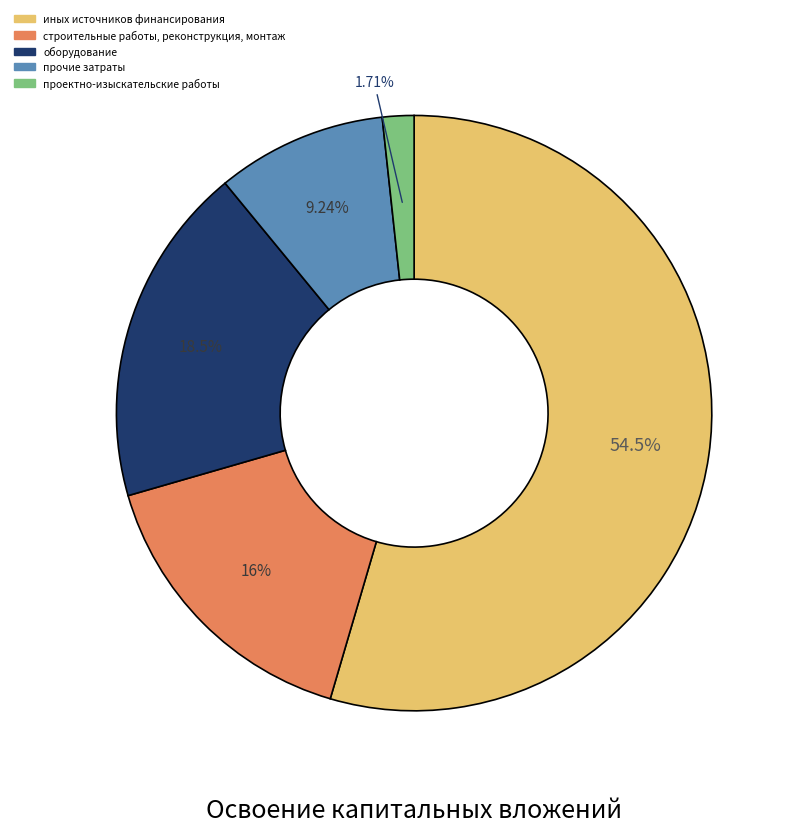

How many slices are in this pie chart?

5